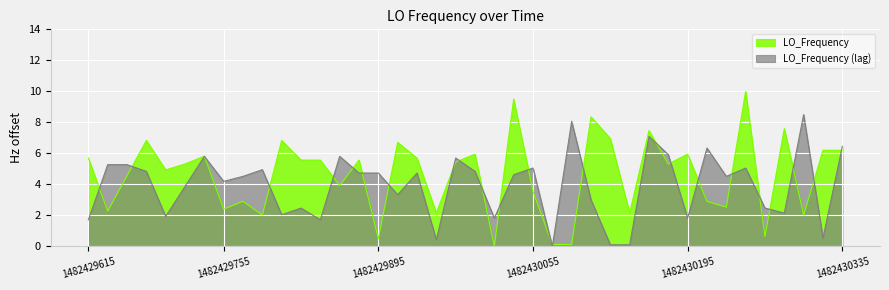

How many lines are shown in the chart?

2